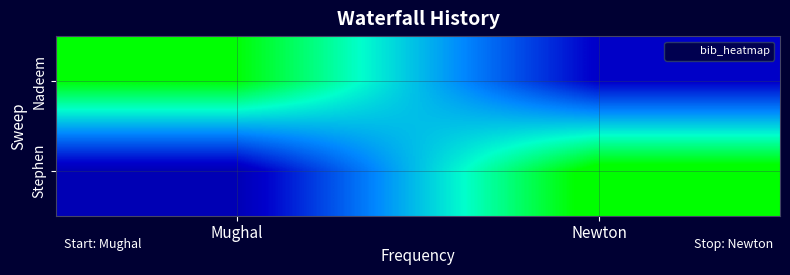

Reading left to right, extract all data points from this chart.

Nadeem: Mughal=1.0	Newton=0.3
Stephen: Mughal=0.2	Newton=1.0